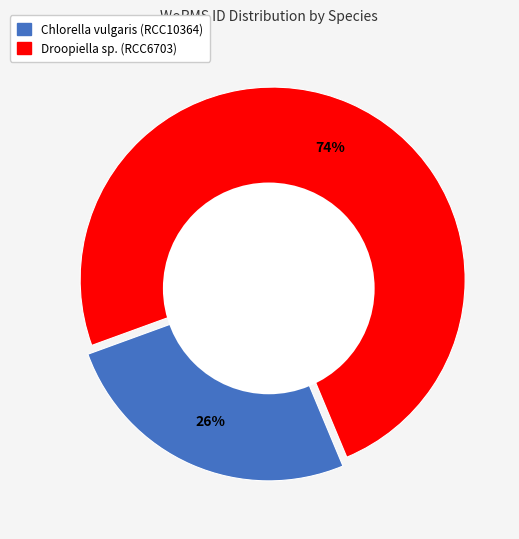

Rank the categories by value from highest to lowest.

Droopiella sp. (RCC6703), Chlorella vulgaris (RCC10364)